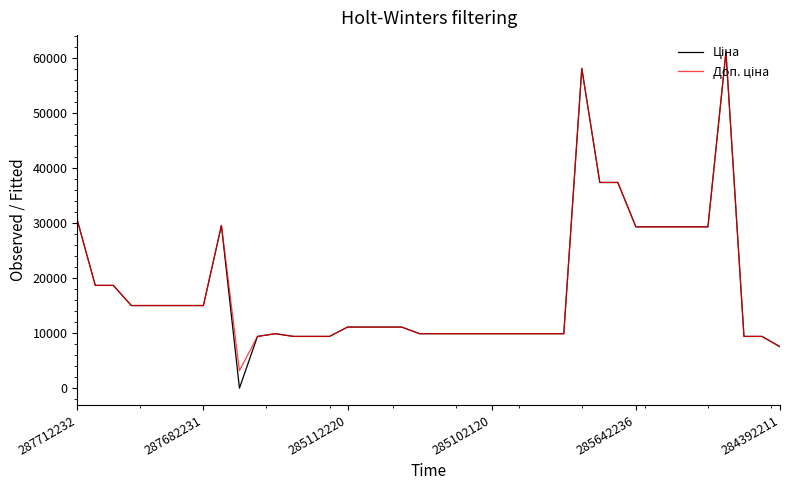

What is the maximum value shown in the chart?

61024.7